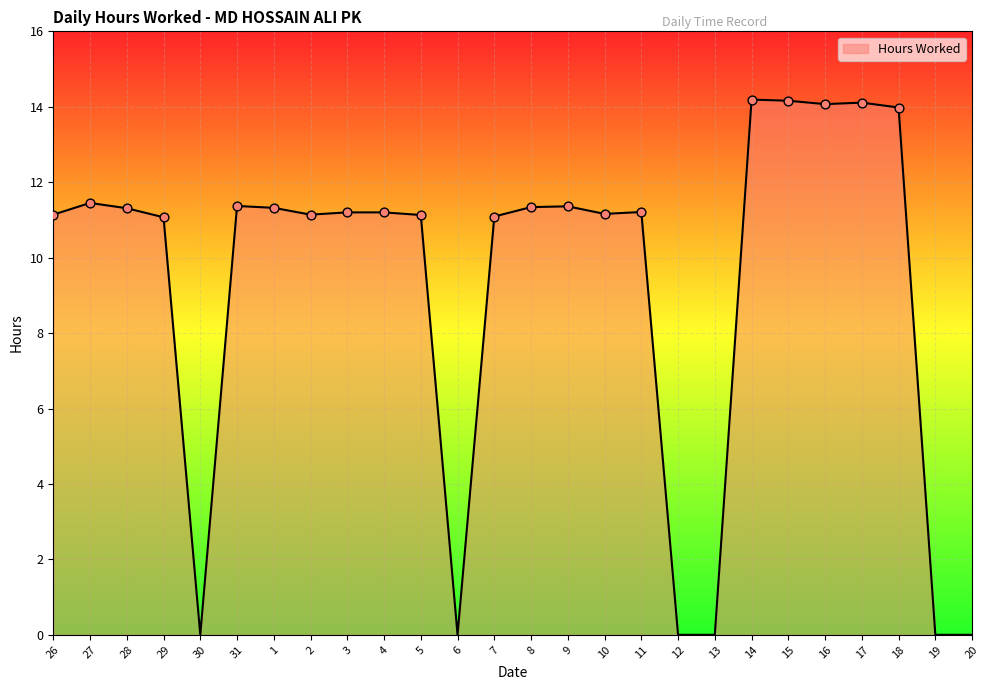

What is the ratio of the value at 14 to the value at 29?

1.3